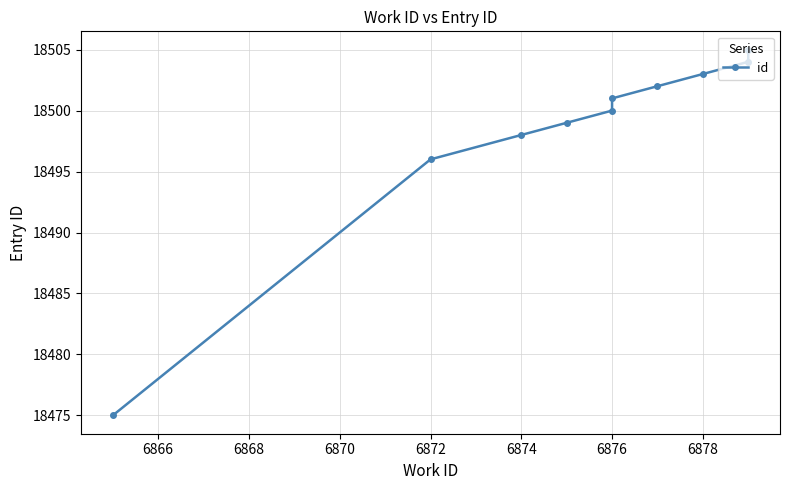

How many lines are shown in the chart?

1